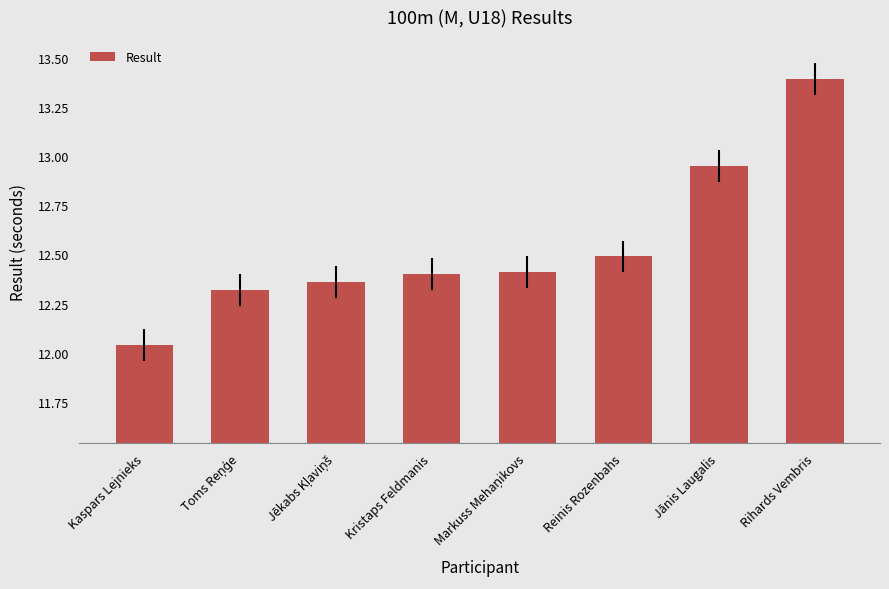

What is the label of the 5th bar from the right?

Kristaps Feldmanis